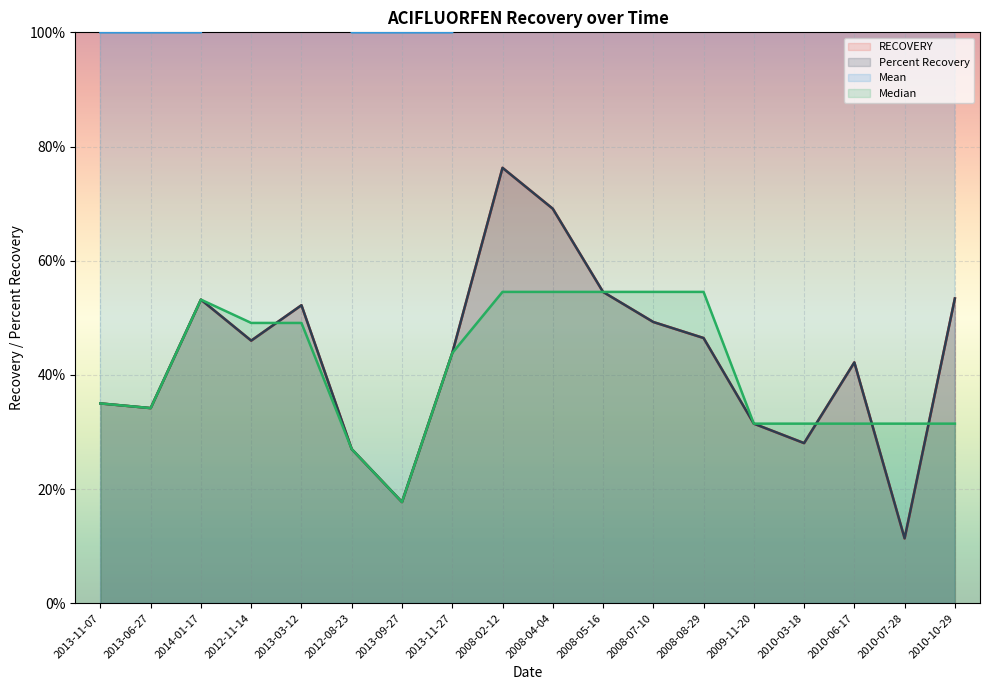

Reading left to right, list all the values displayed in this chart.

RECOVERY: 0.3	0.3	0.5	0.5	0.5	0.3	0.2	0.4	0.8	0.7	0.5	0.5	0.5	0.3	0.3	0.4	0.1	0.5
Percent Recovery: 0.3	0.3	0.5	0.5	0.5	0.3	0.2	0.4	0.8	0.7	0.5	0.5	0.5	0.3	0.3	0.4	0.1	0.5
Mean: 1.0	1.0	1.0	2.0	2.0	1.0	1.0	1.0	5.0	5.0	5.0	5.0	5.0	5.0	5.0	5.0	5.0	5.0
Median: 0.3	0.3	0.5	0.5	0.5	0.3	0.2	0.4	0.5	0.5	0.5	0.5	0.5	0.3	0.3	0.3	0.3	0.3